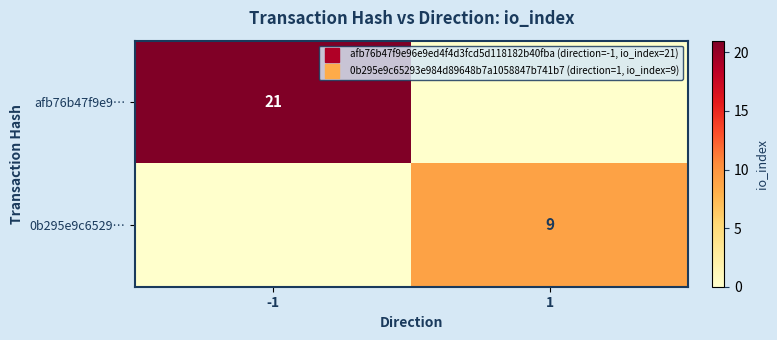

What is the sum of the 0b295e9c6529… values at 1 and -1?

9